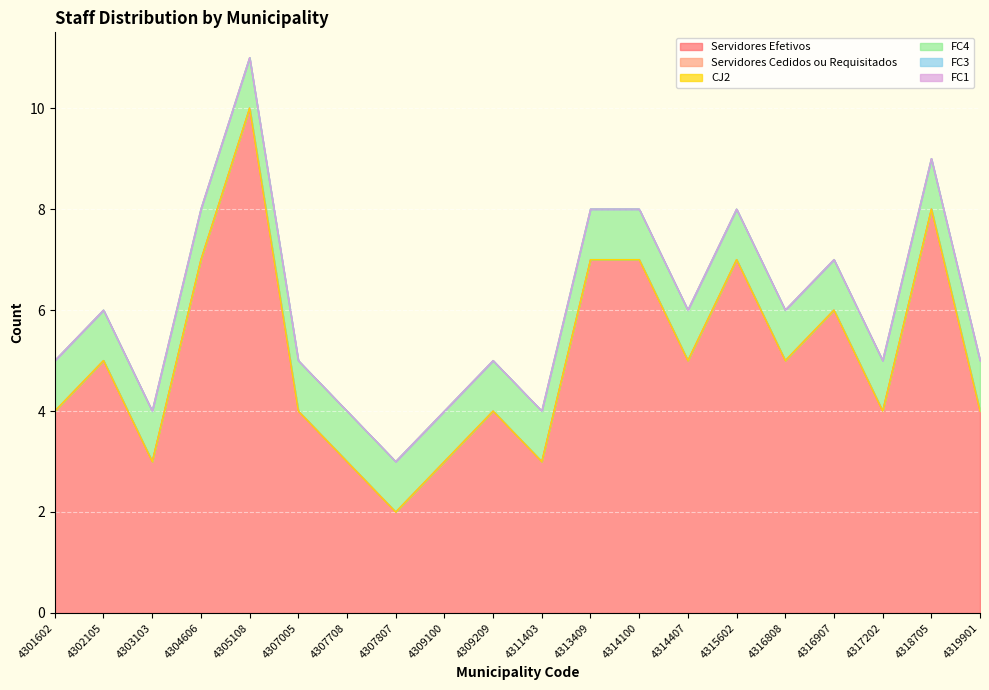

The value of FC4 at 4311403 is 1. True or false?

True